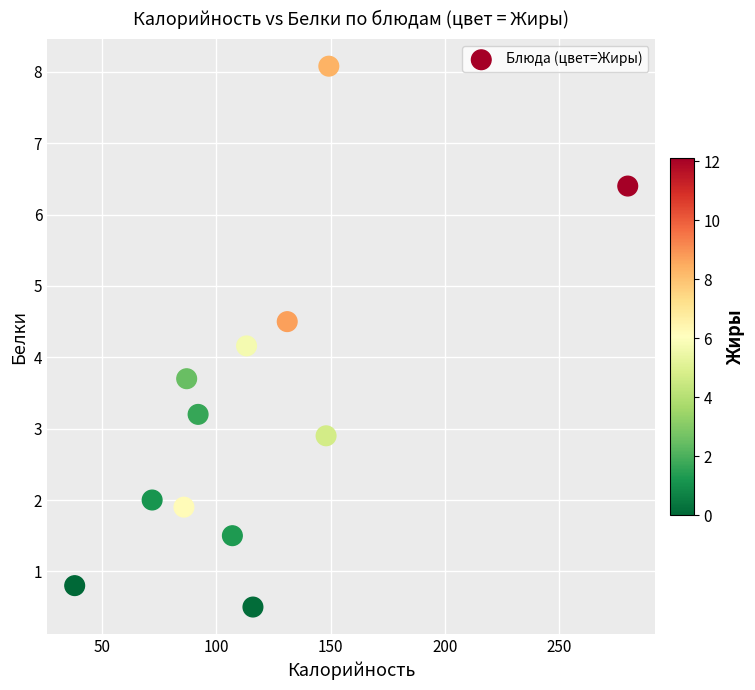

What Y value in the scatter plot is closest to 4?

4.2